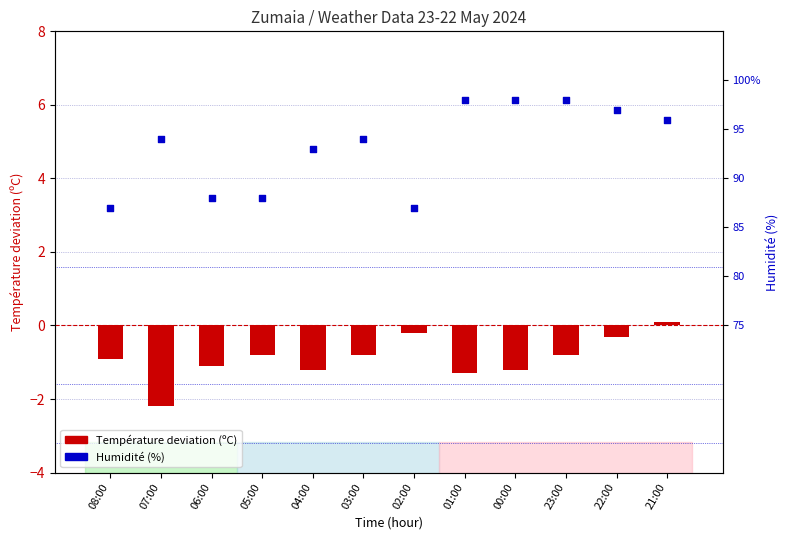

Is the value of Température deviation (ºC) at 04:00 greater than the value of Humidité (%) at 03:00?

No